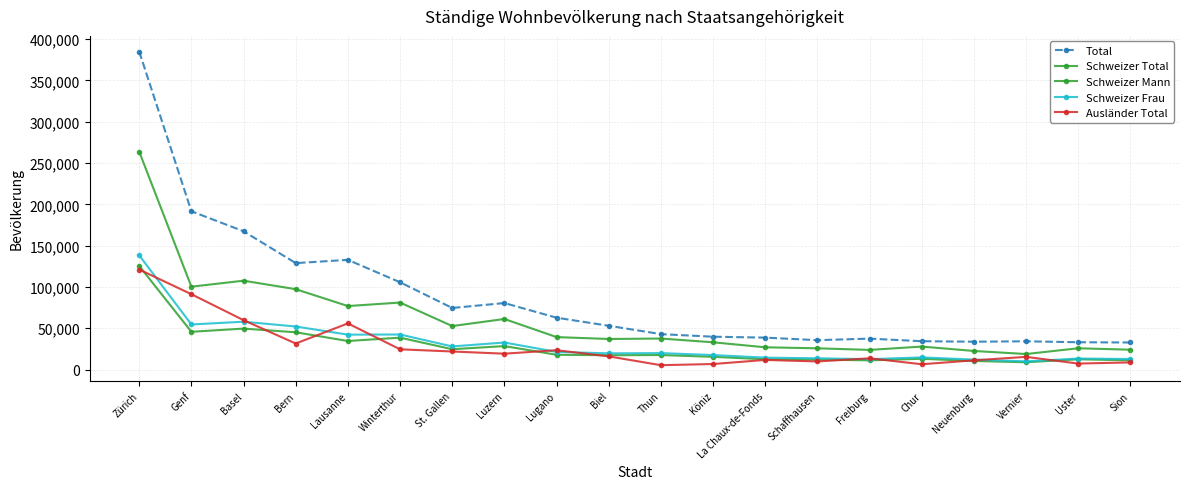

True or false: Total and Schweizer Total cross at least once.

False